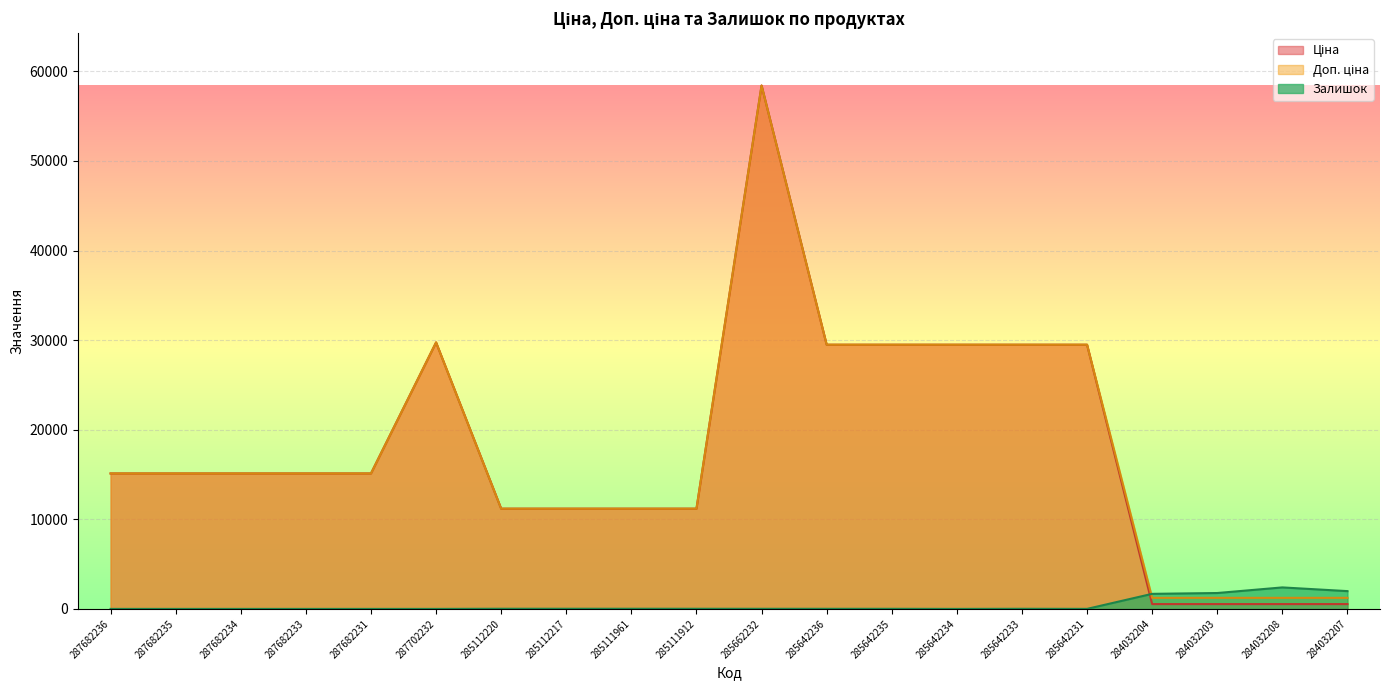

Where does the Залишок series first go above 12?

285112220